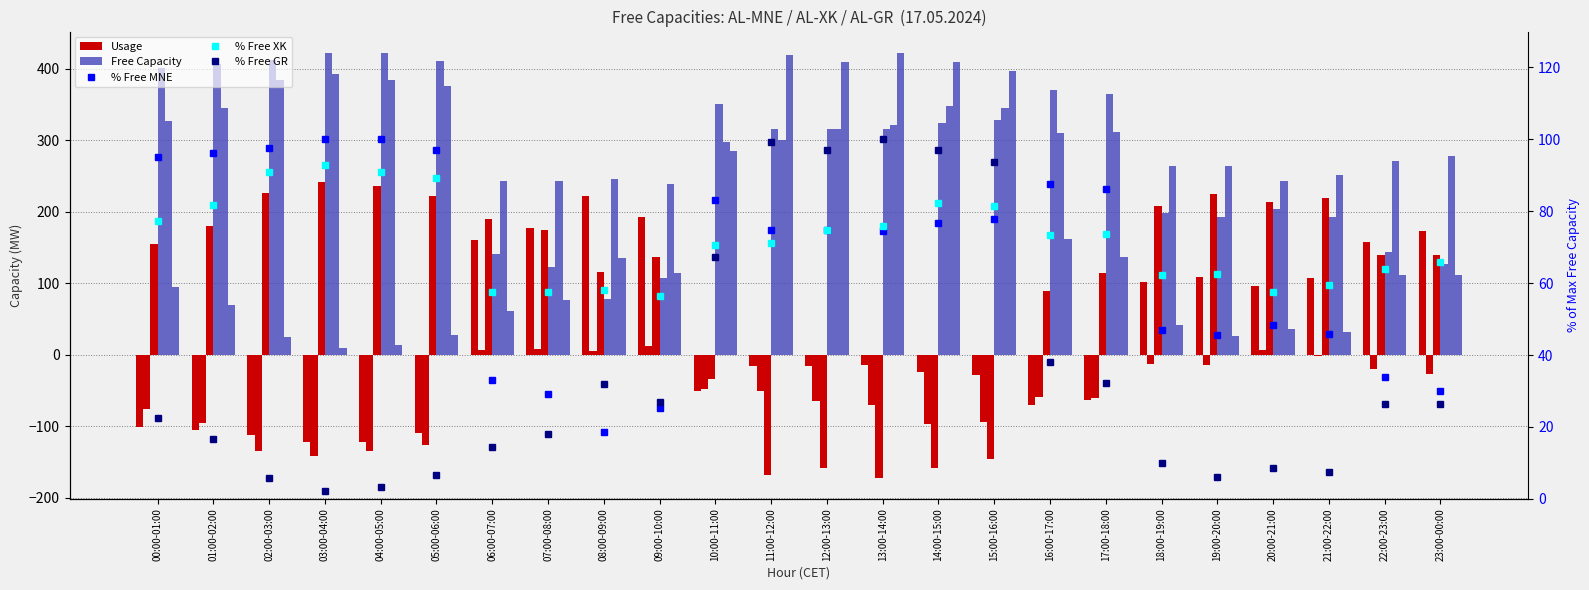

What value does the % Free MNE series have at 02:00-03:00?

97.6